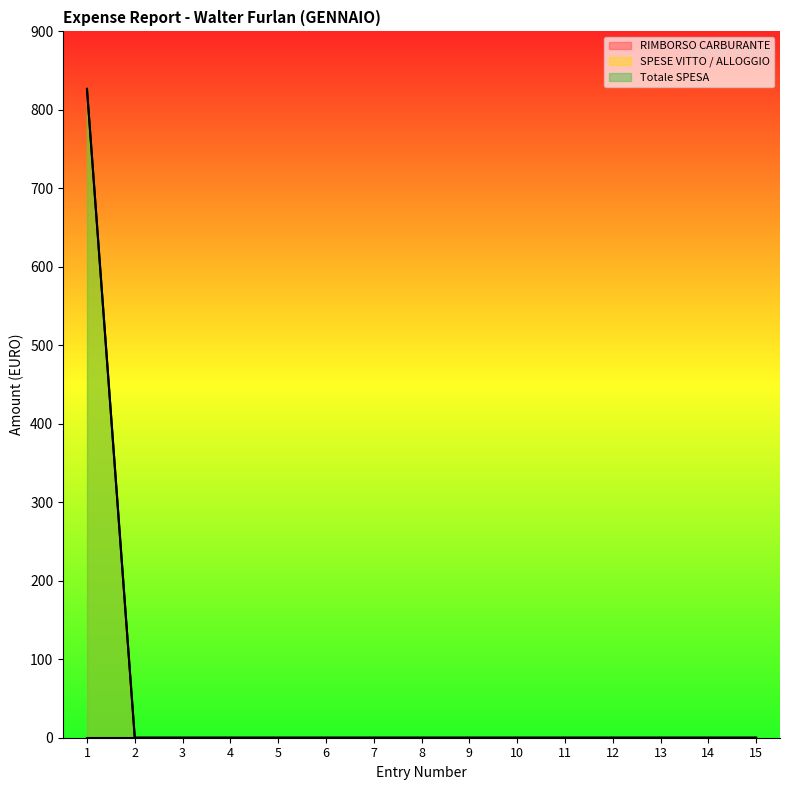

Which label corresponds to the smallest value in the chart?

2